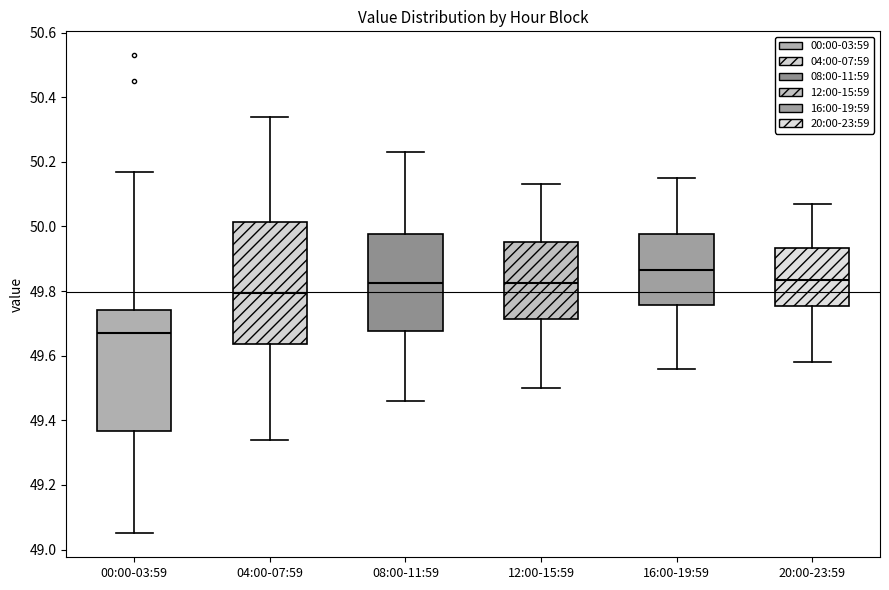

Reading left to right, read every box against the y-axis: the position of its median line, the range the box covers, and the ends of its whiskers. The values are not printed on the chart, so give them approximately, as read against the axis.

00:00-03:59: median 49.68, box 49.36 to 49.74, whiskers 49.06 to 50.18
04:00-07:59: median 49.80, box 49.64 to 50.02, whiskers 49.34 to 50.34
08:00-11:59: median 49.82, box 49.68 to 49.98, whiskers 49.46 to 50.24
12:00-15:59: median 49.82, box 49.72 to 49.96, whiskers 49.50 to 50.14
16:00-19:59: median 49.86, box 49.76 to 49.98, whiskers 49.56 to 50.16
20:00-23:59: median 49.84, box 49.76 to 49.94, whiskers 49.58 to 50.08